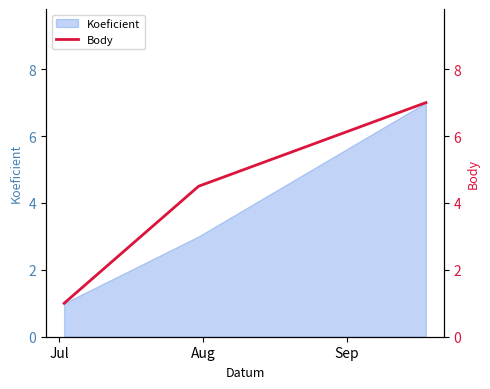

What value does the data have at Jul?

1.0